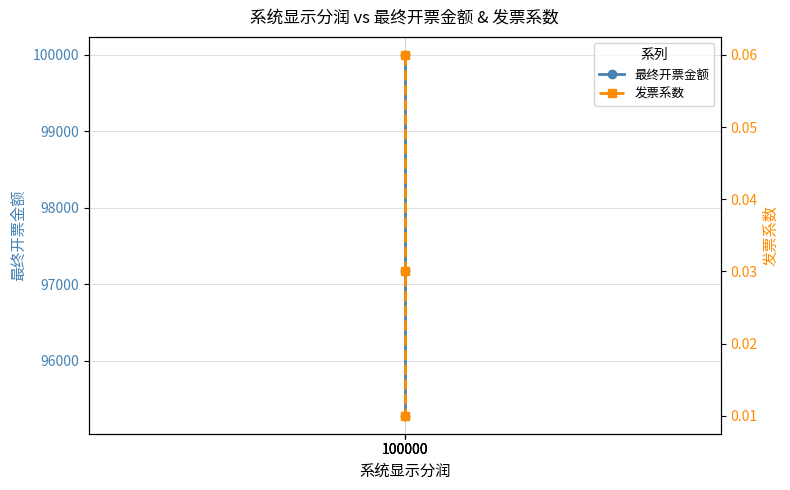

Which category has the lowest value in the 发票系数 series?

100000